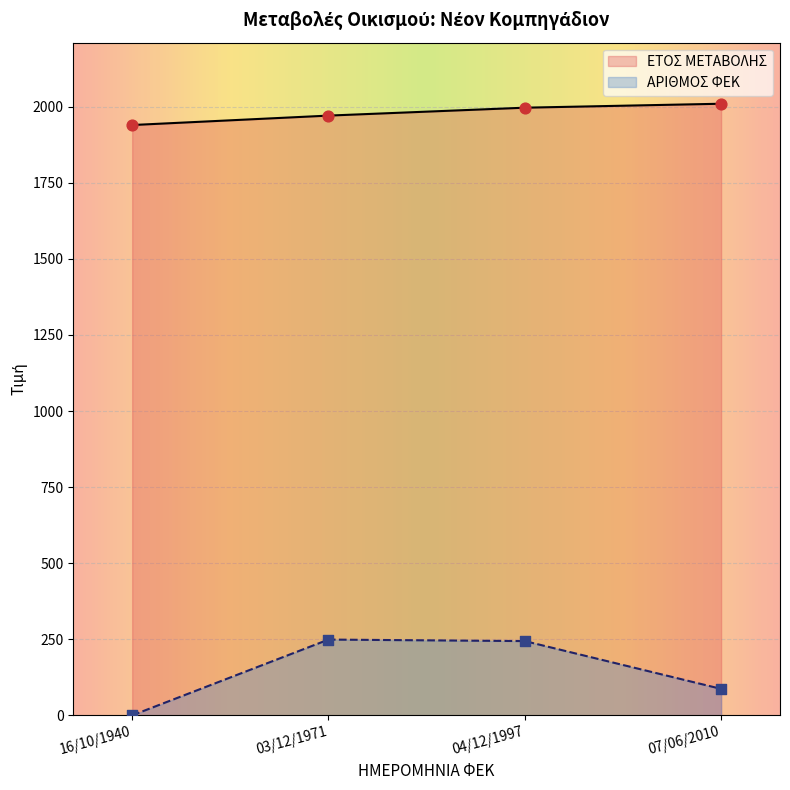

What is the total value across all series at 16/10/1940?

1940